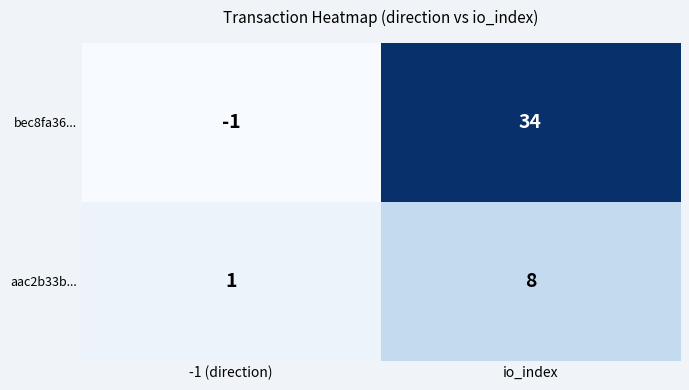

Rank the series by their maximum value, from highest to lowest.

bec8fa36..., aac2b33b...